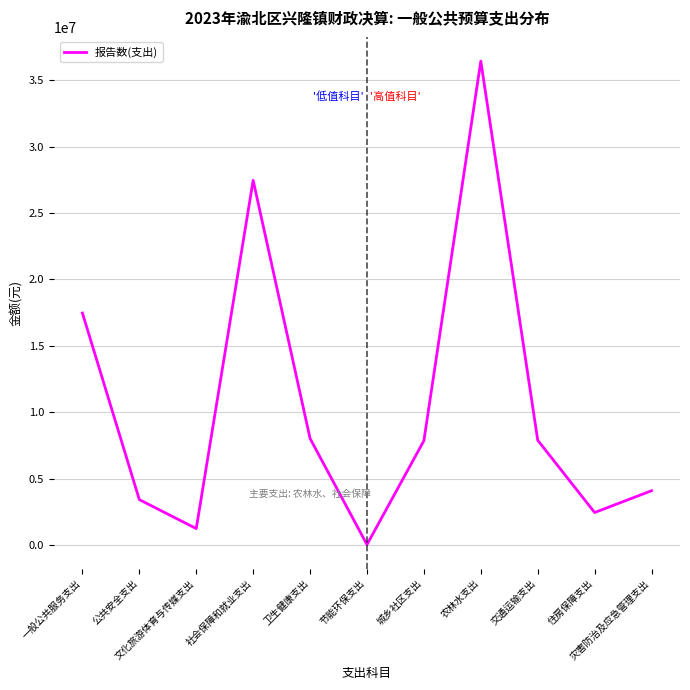

Which label corresponds to the smallest value in the chart?

节能环保支出